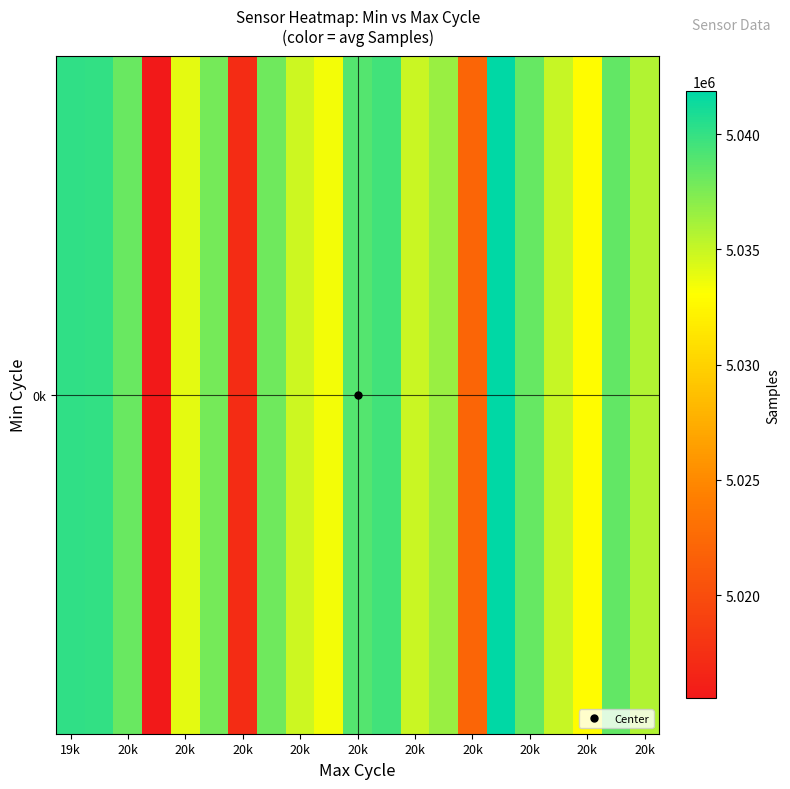

How many values exceed 5036569?

10